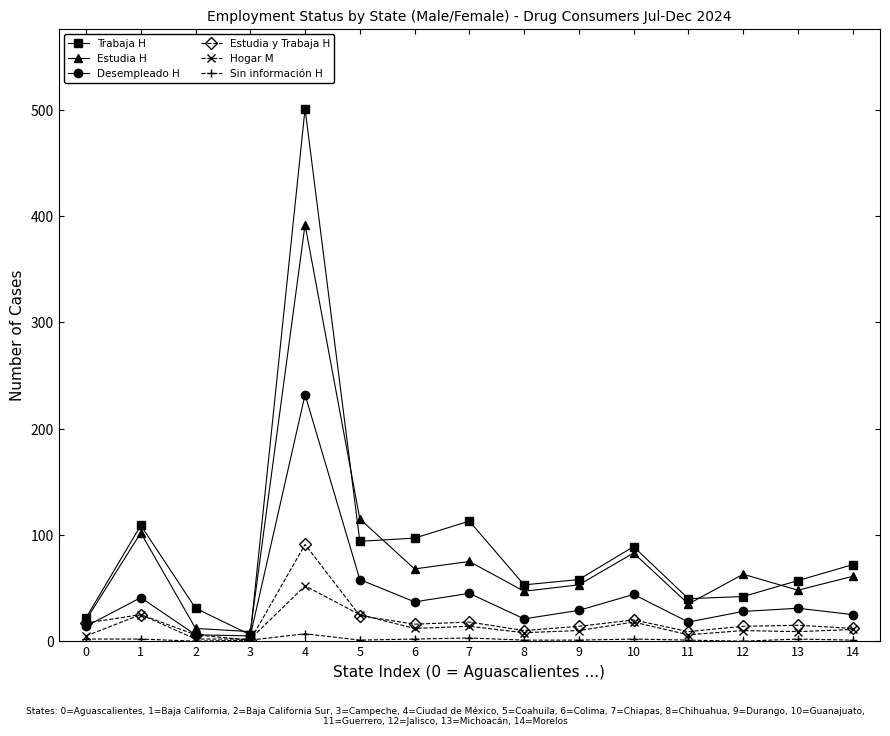

Between 0 and 5, which series saw the biggest shift?

Estudia H